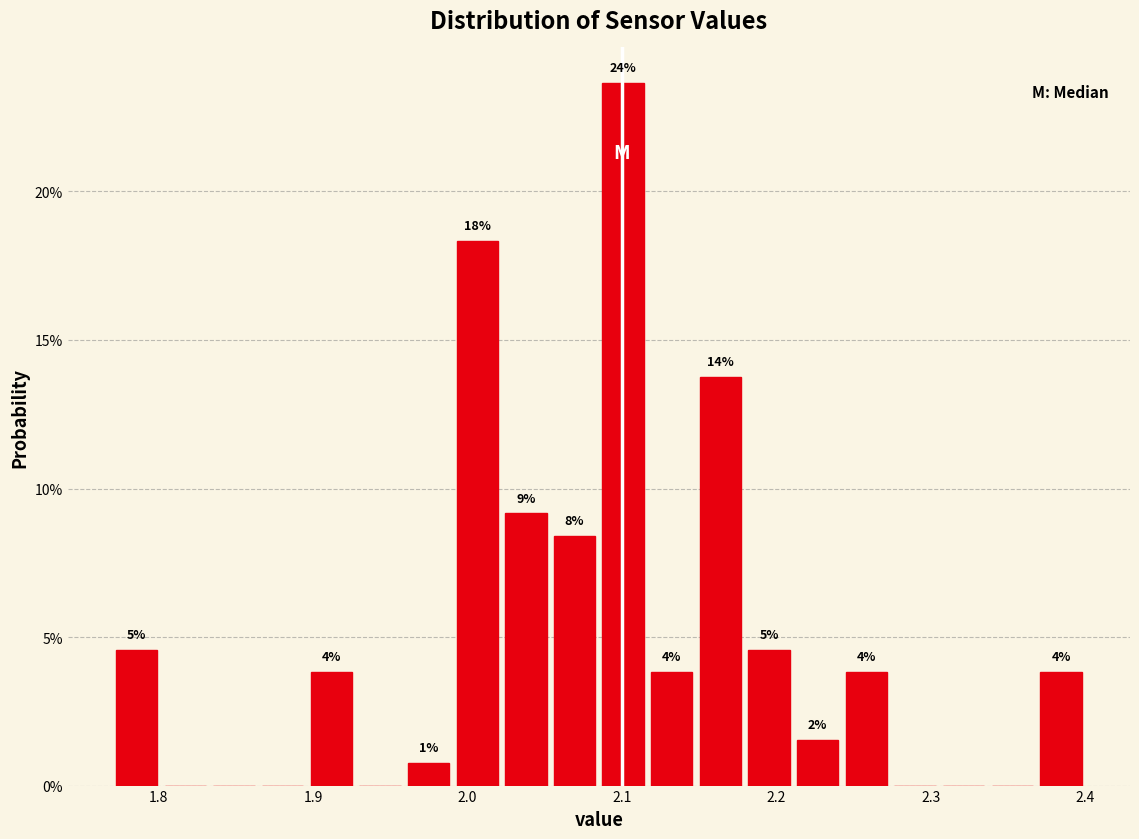

Around what value on the x-axis is the tallest bar? Give the approximate position of its centre, as read against the axis.

2.10